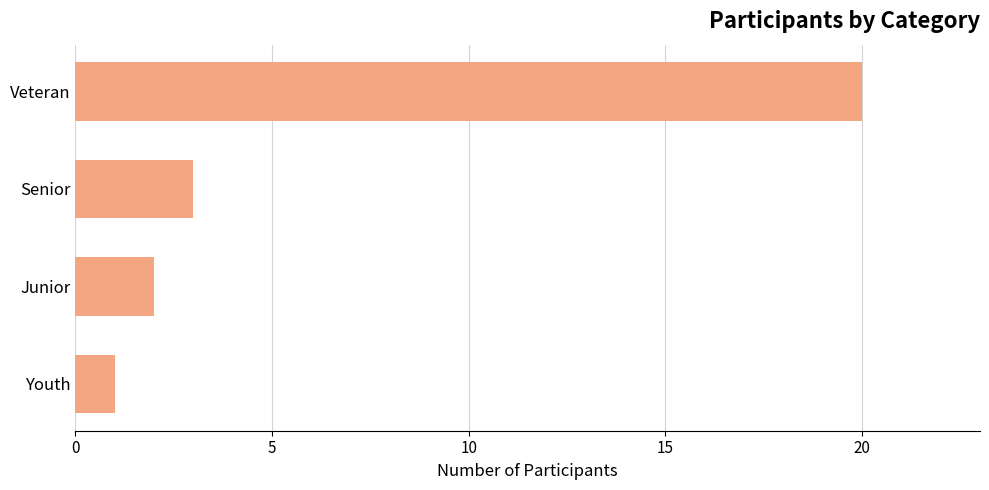

Which category has the highest value across all series?

Veteran